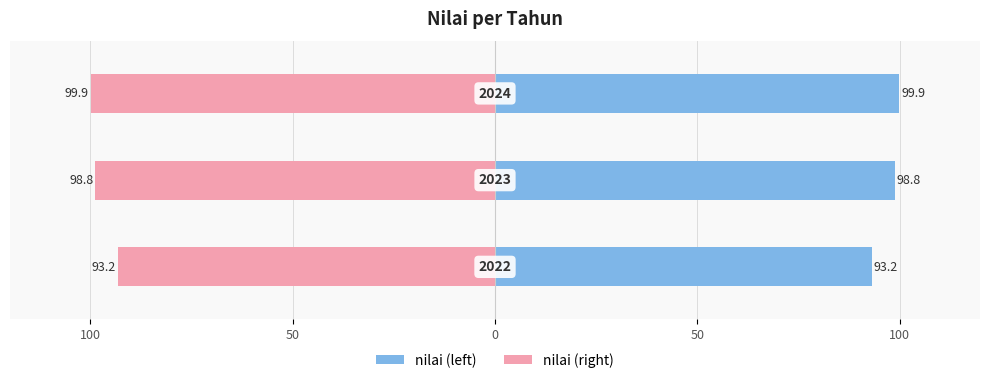

What is the greatest value displayed?

99.9